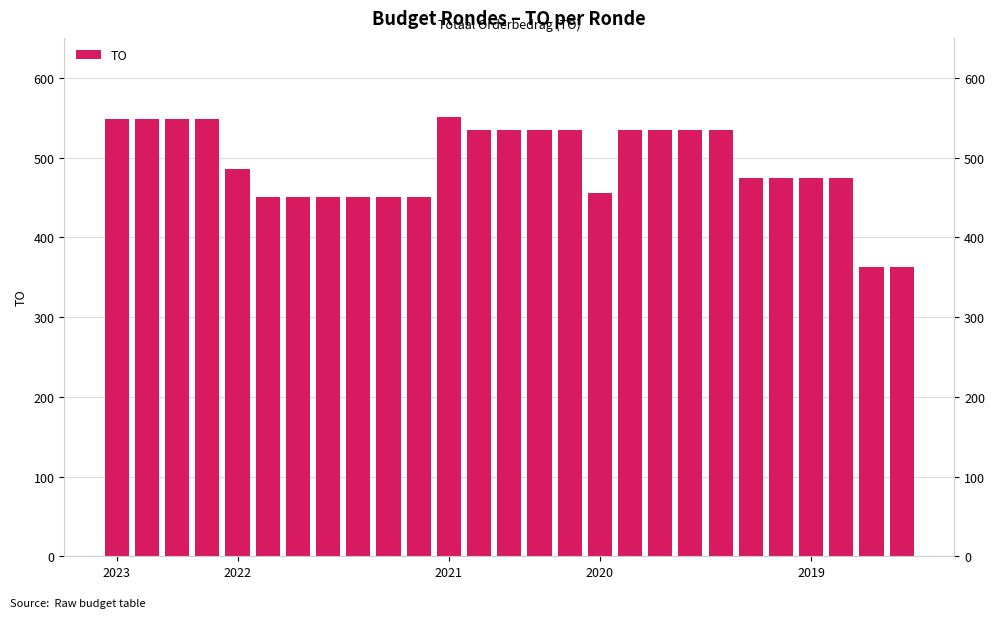

How many series are shown in this chart?

1